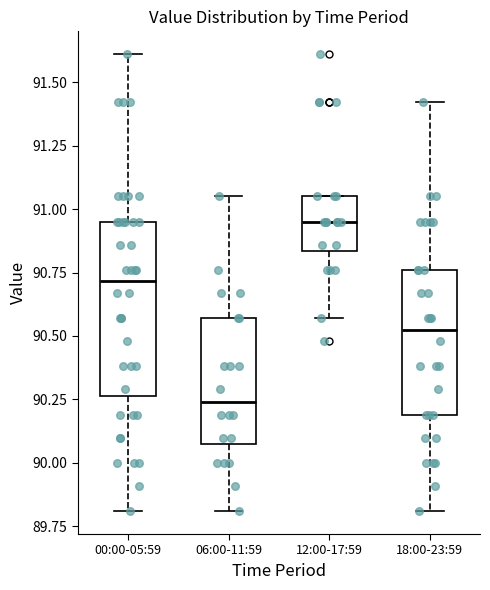

Reading left to right, transcribe this box plot: for each box, give where its median line is, the range the box spans, and where its two whiskers end, as read against the y-axis. The values are not printed on the chart, so give them approximately, as read against the axis.

00:00-05:59: median 90.70, box 90.25 to 90.95, whiskers 89.80 to 91.60
06:00-11:59: median 90.25, box 90.10 to 90.55, whiskers 89.80 to 91.05
12:00-17:59: median 90.95, box 90.85 to 91.05, whiskers 90.55 to 91.05
18:00-23:59: median 90.55, box 90.20 to 90.75, whiskers 89.80 to 91.40